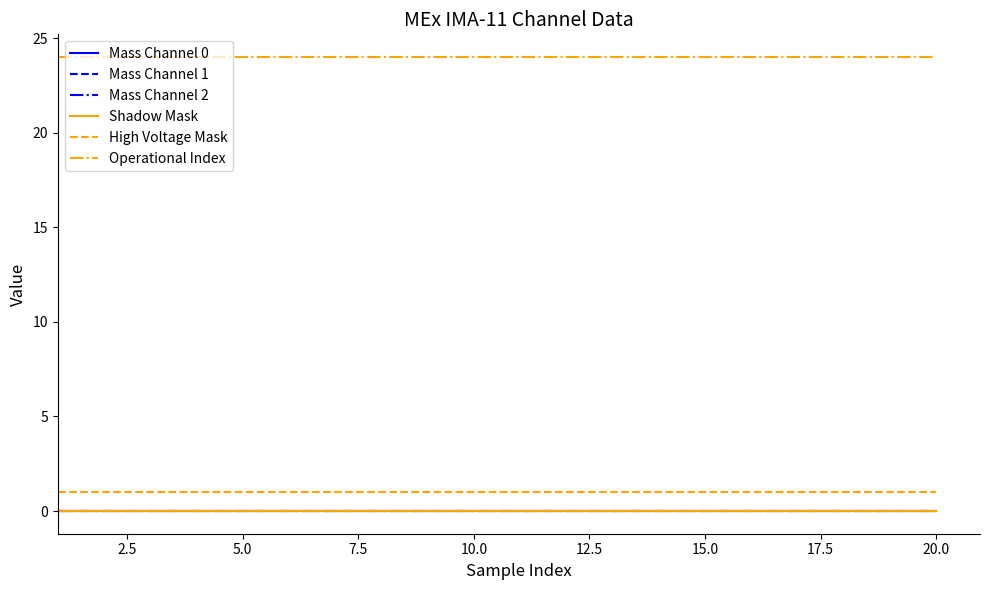

Rank the series by their maximum value, from highest to lowest.

Operational Index, High Voltage Mask, Mass Channel 0, Mass Channel 1, Mass Channel 2, Shadow Mask